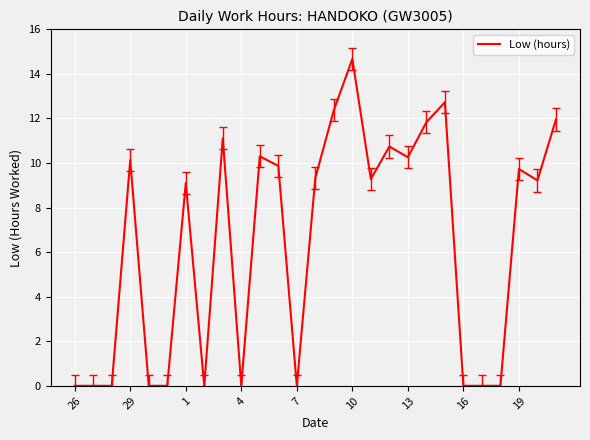

What is the difference between the maximum and minimum values?

14.7